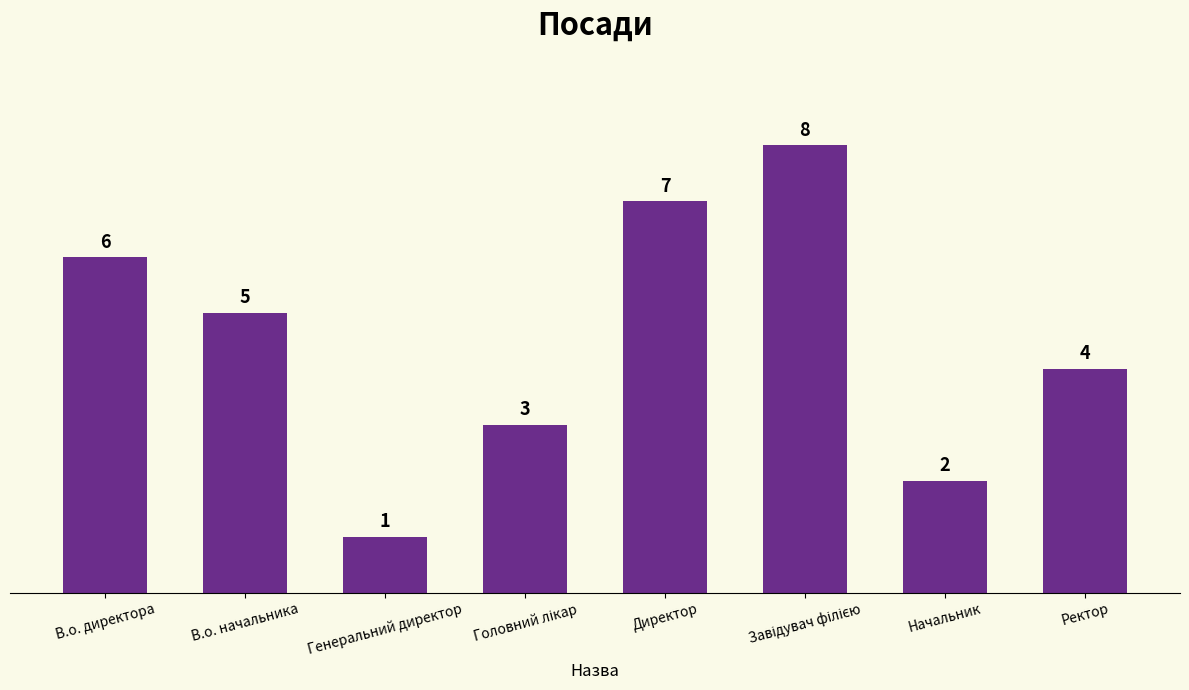

Count the number of data series in this chart.

1